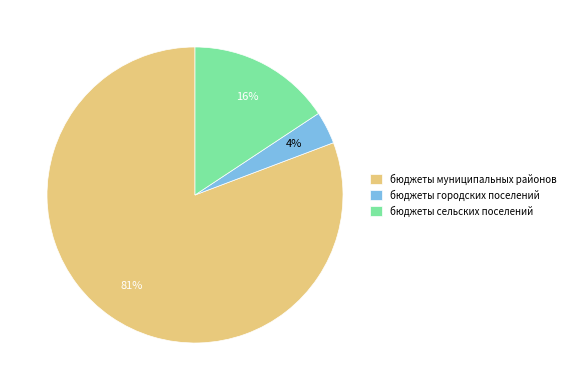

Is the sum of бюджеты сельских поселений and бюджеты городских поселений greater than half?

No